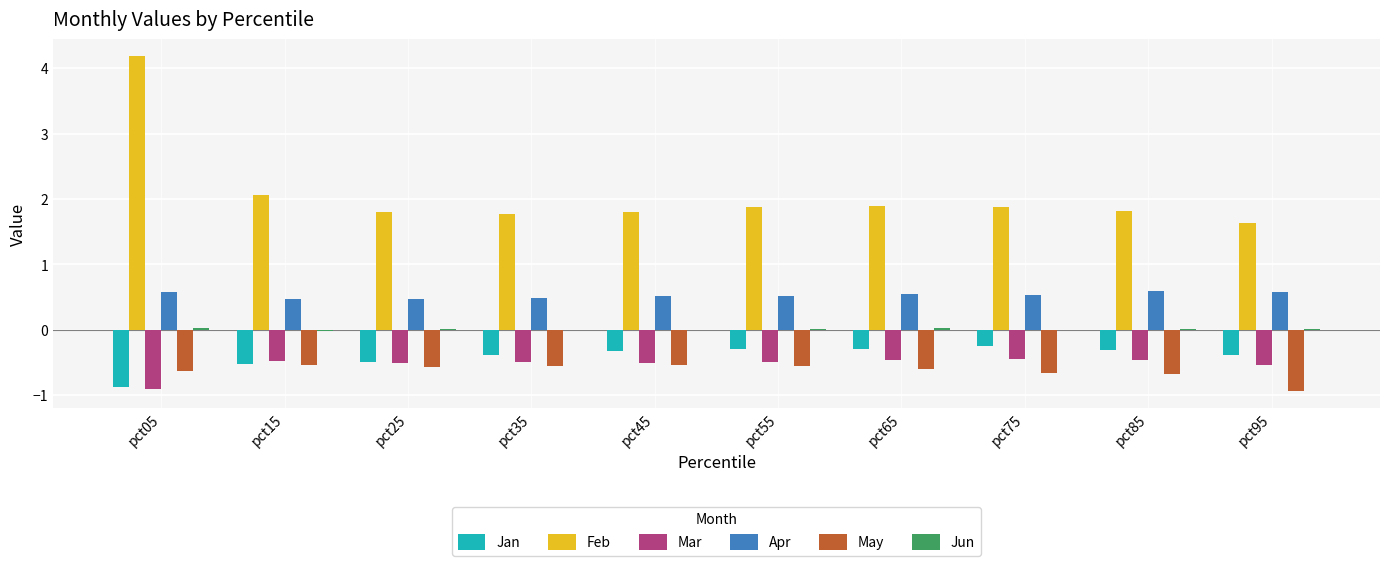

What is the sum of the May values at pct05 and pct75?

-1.3